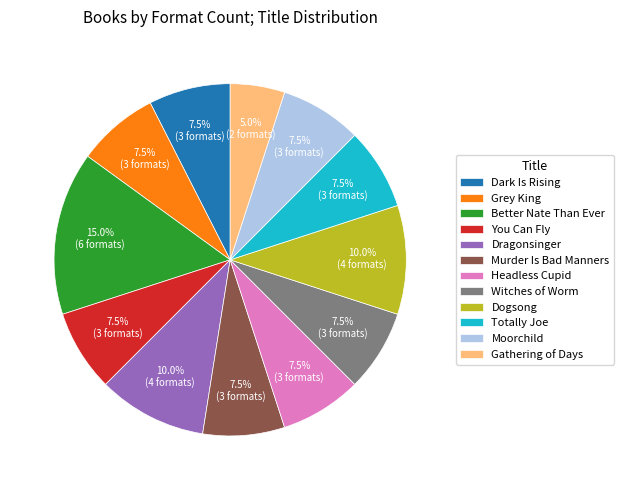

Combined, what portion of the pie is Totally Joe and Moorchild?

15.0%